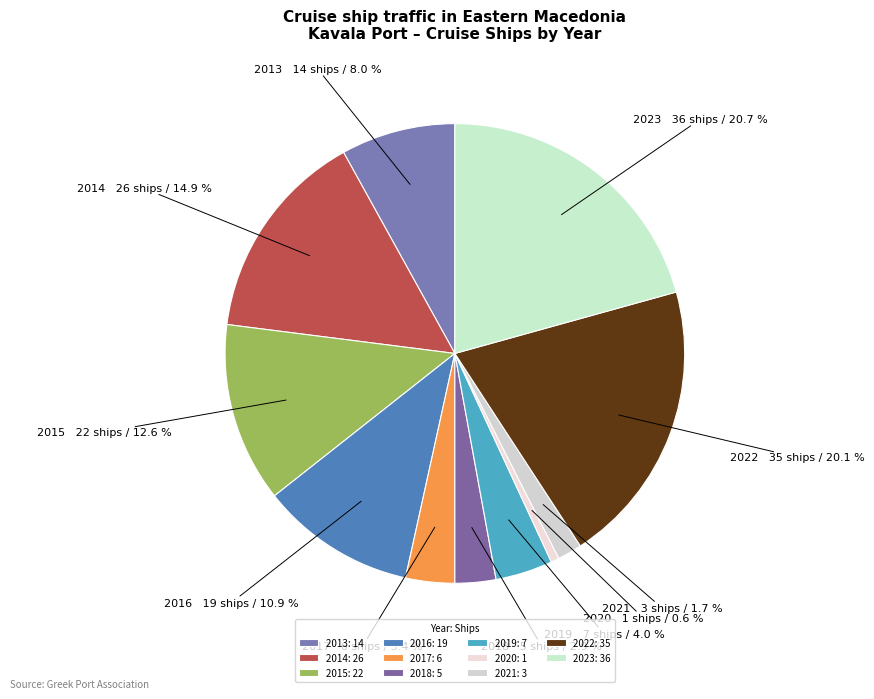

How many segments does this pie chart have?

11